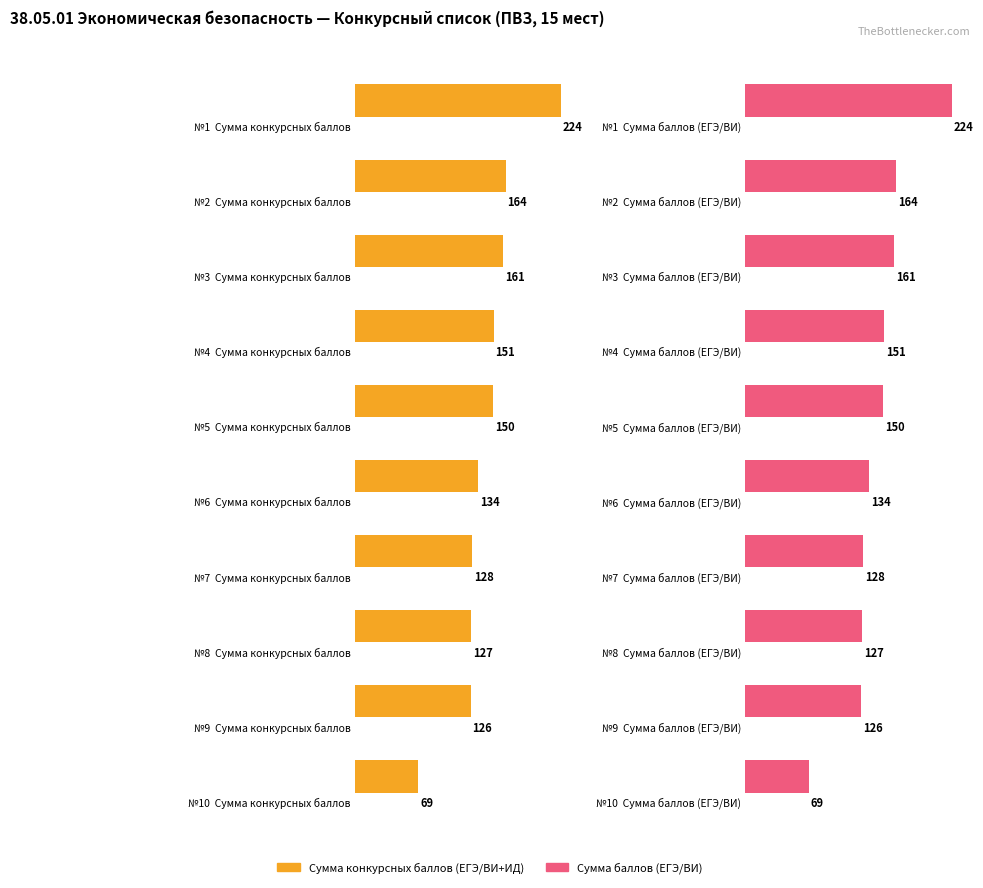

Are the bars horizontal?

Yes